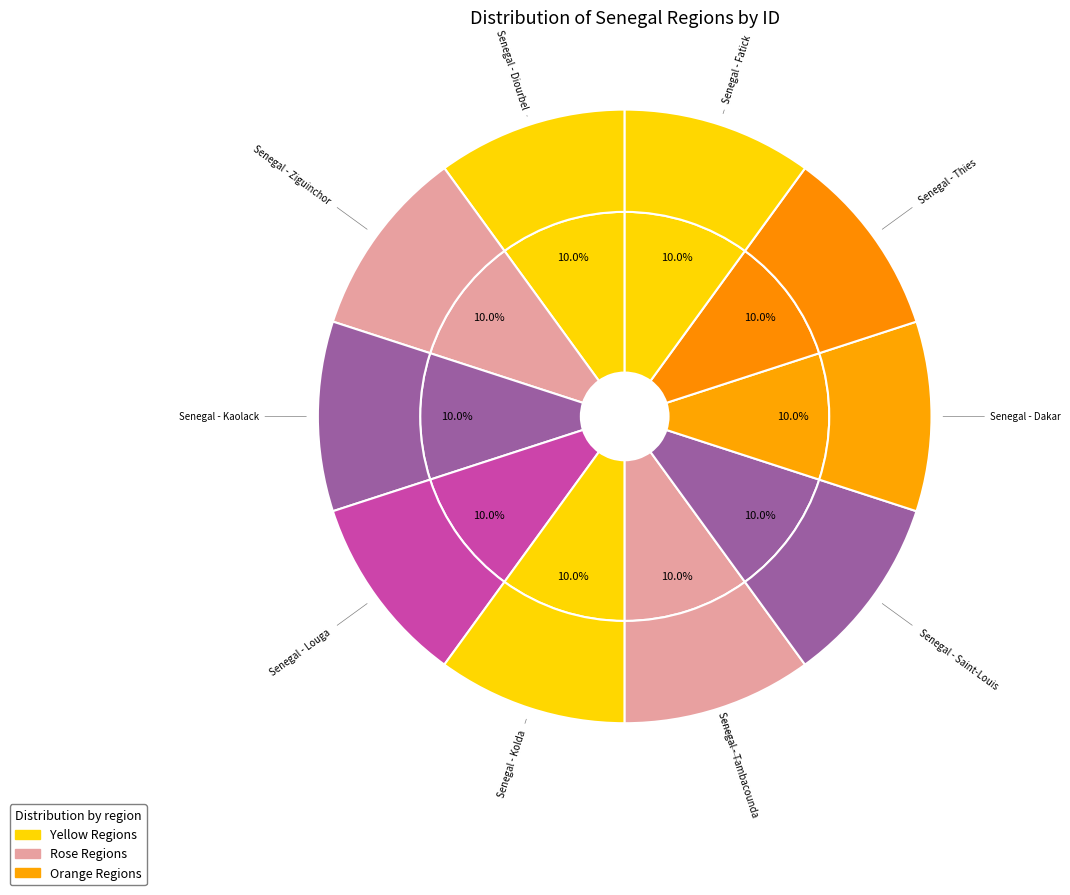

To the nearest percent, what portion does Senegal - Ziguinchor represent?

10%